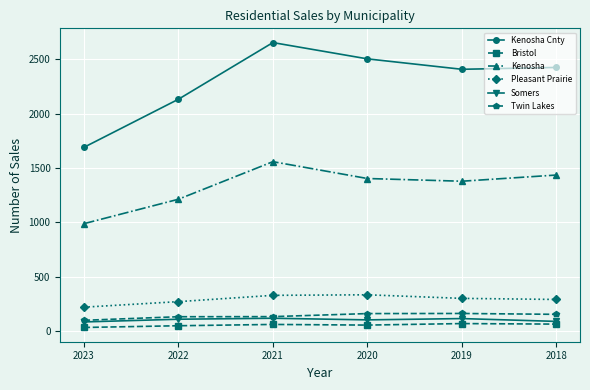

What is the sum of the Somers values at 2020 and 2019?

214